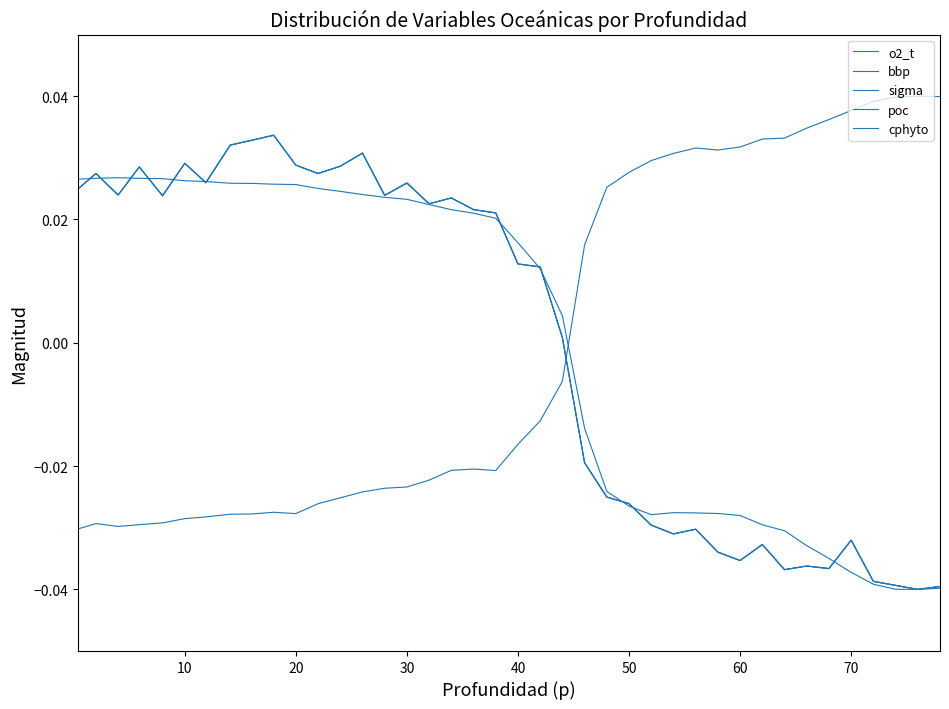

Does the chart display data point markers on the line(s)?

No